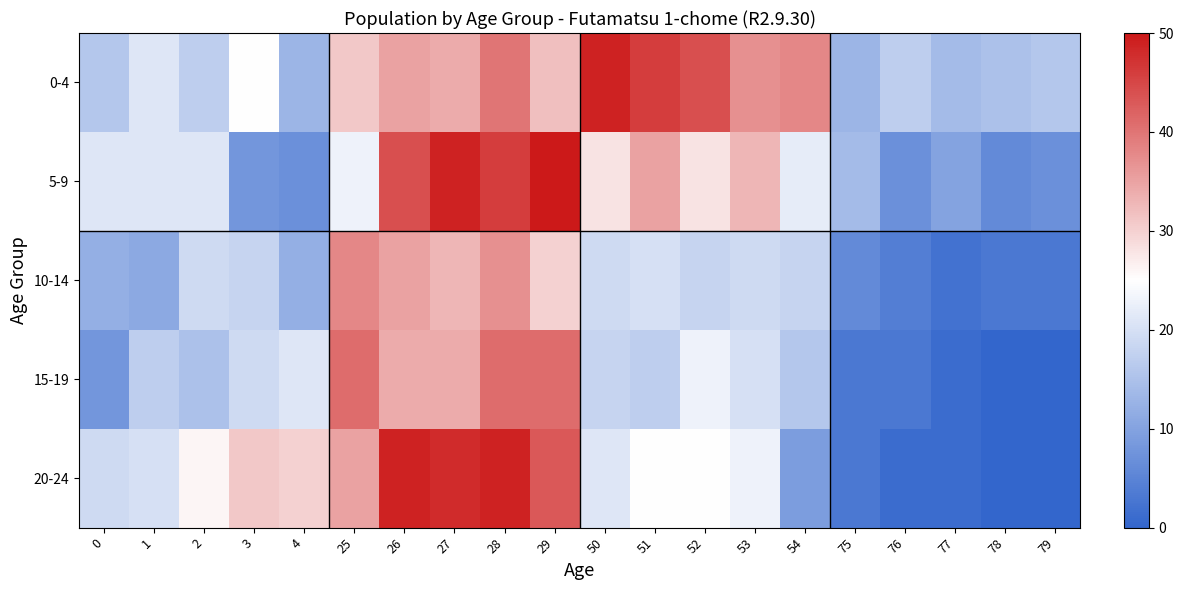

At 26, list the series in order from smallest to largest.

15-19, 0-4, 10-14, 5-9, 20-24